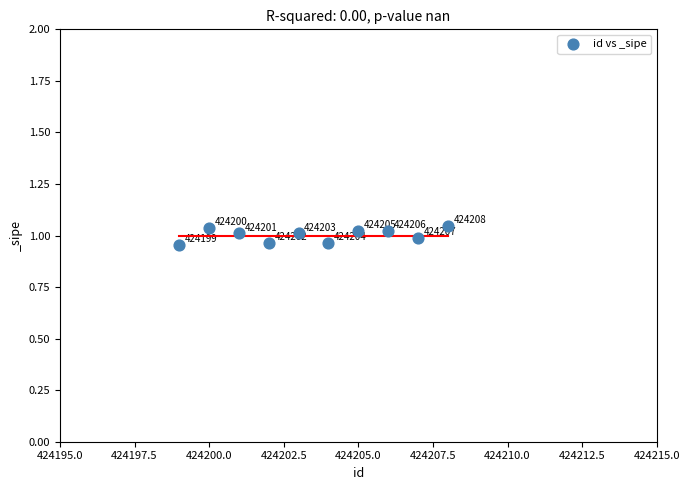

What is the range of X values (max minus min)?

9.0